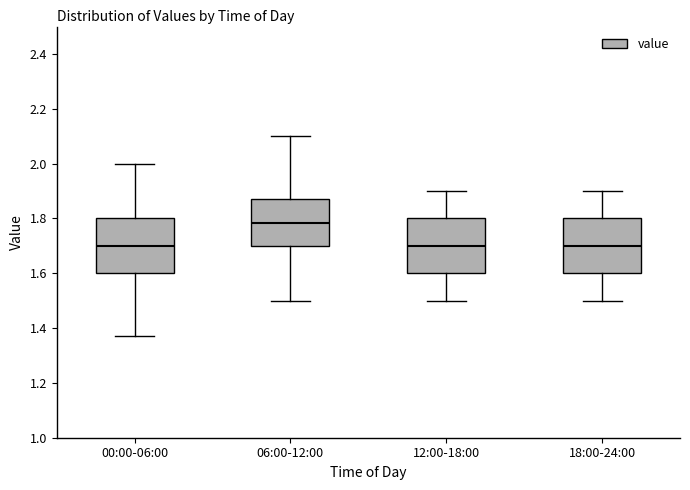

Reading left to right, transcribe this box plot: for each box, give where its median line is, the range the box spans, and where its two whiskers end, as read against the y-axis. The values are not printed on the chart, so give them approximately, as read against the axis.

00:00-06:00: median 1.70, box 1.60 to 1.80, whiskers 1.38 to 2.00
06:00-12:00: median 1.78, box 1.70 to 1.88, whiskers 1.50 to 2.10
12:00-18:00: median 1.70, box 1.60 to 1.80, whiskers 1.50 to 1.90
18:00-24:00: median 1.70, box 1.60 to 1.80, whiskers 1.50 to 1.90